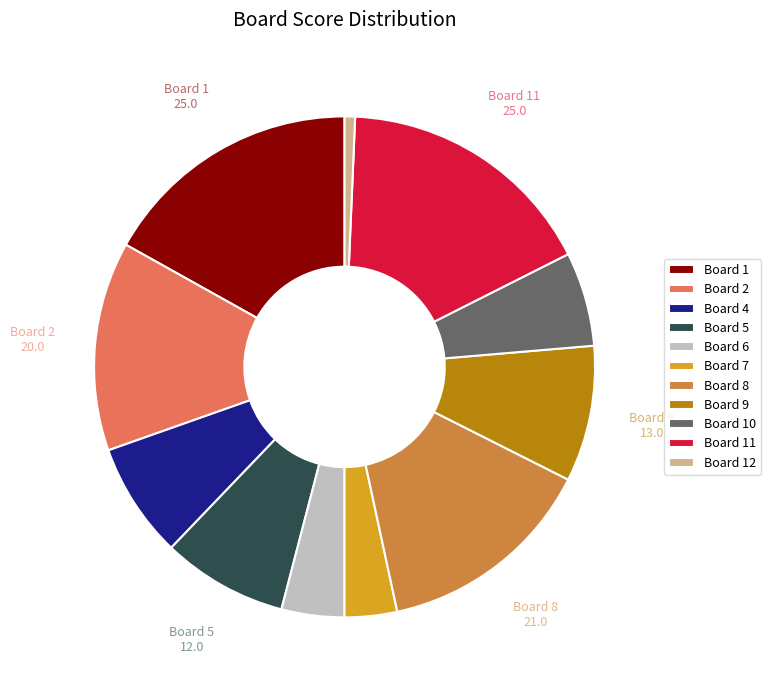

Is the sum of Board 8 and Board 6 greater than half?

No